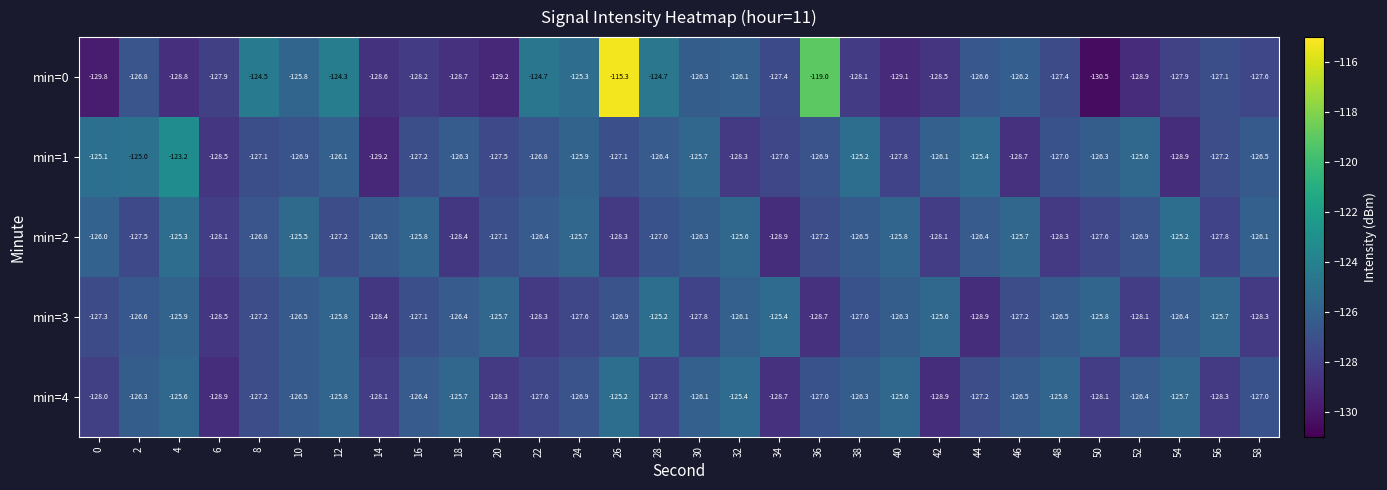

What is the total value across all series at 34?

-638.0